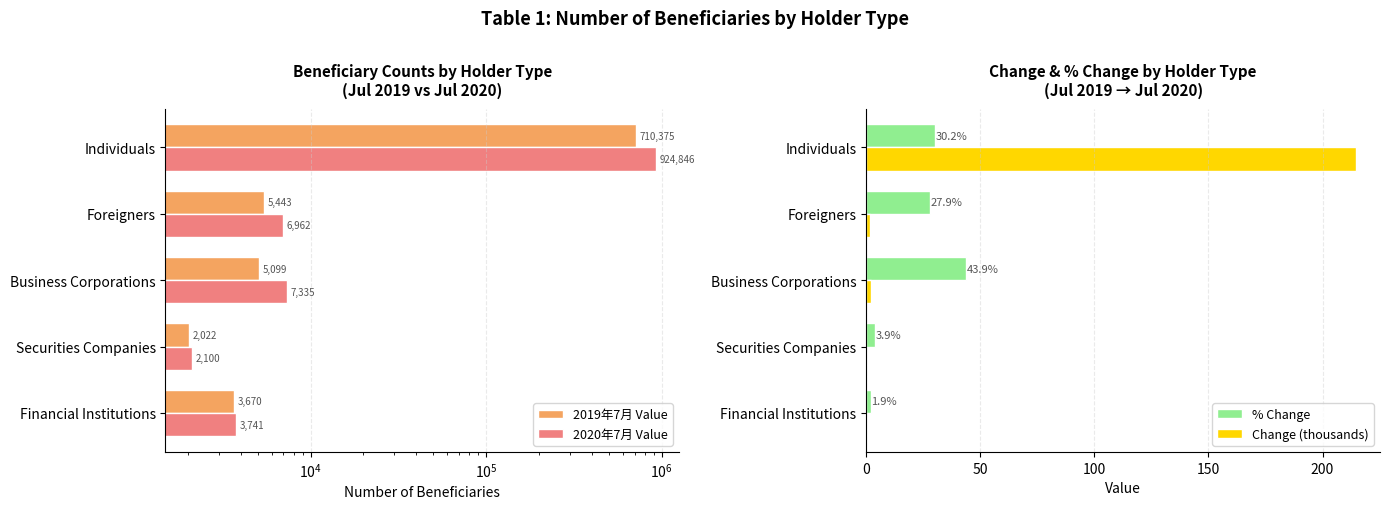

Reading left to right, what are all the values shown in this chart?

2019年7月 Value: 3670.0	2022.0	5099.0	5443.0	710375.0
2020年7月 Value: 3741.0	2100.0	7335.0	6962.0	924846.0
% Change: 1.9	3.9	43.9	27.9	30.2
Change (thousands): 0.1	0.1	2.2	1.5	214.5